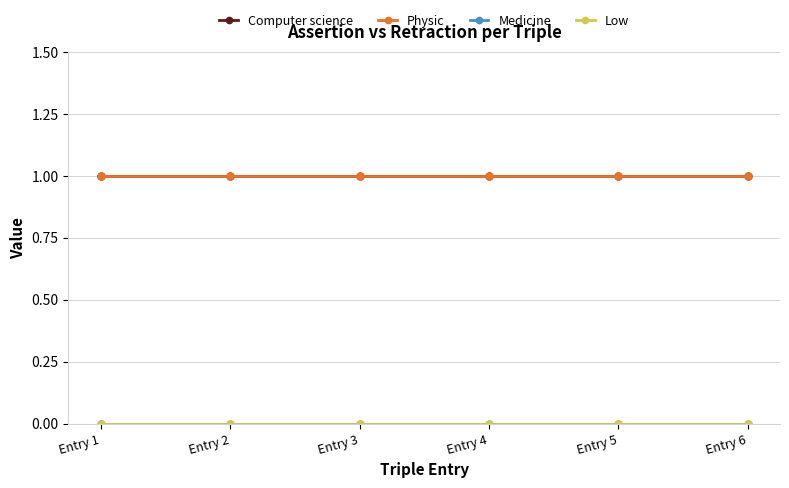

Is this an area chart (filled region under the line)?

No